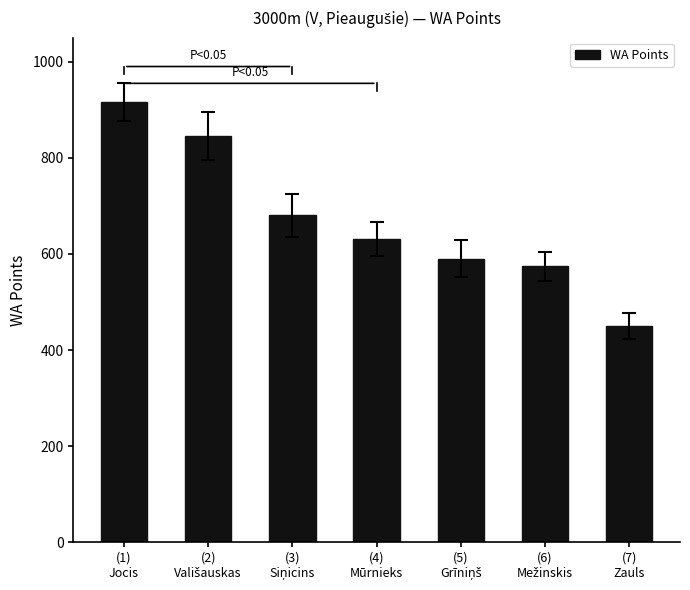

What is the maximum value shown in the chart?

916